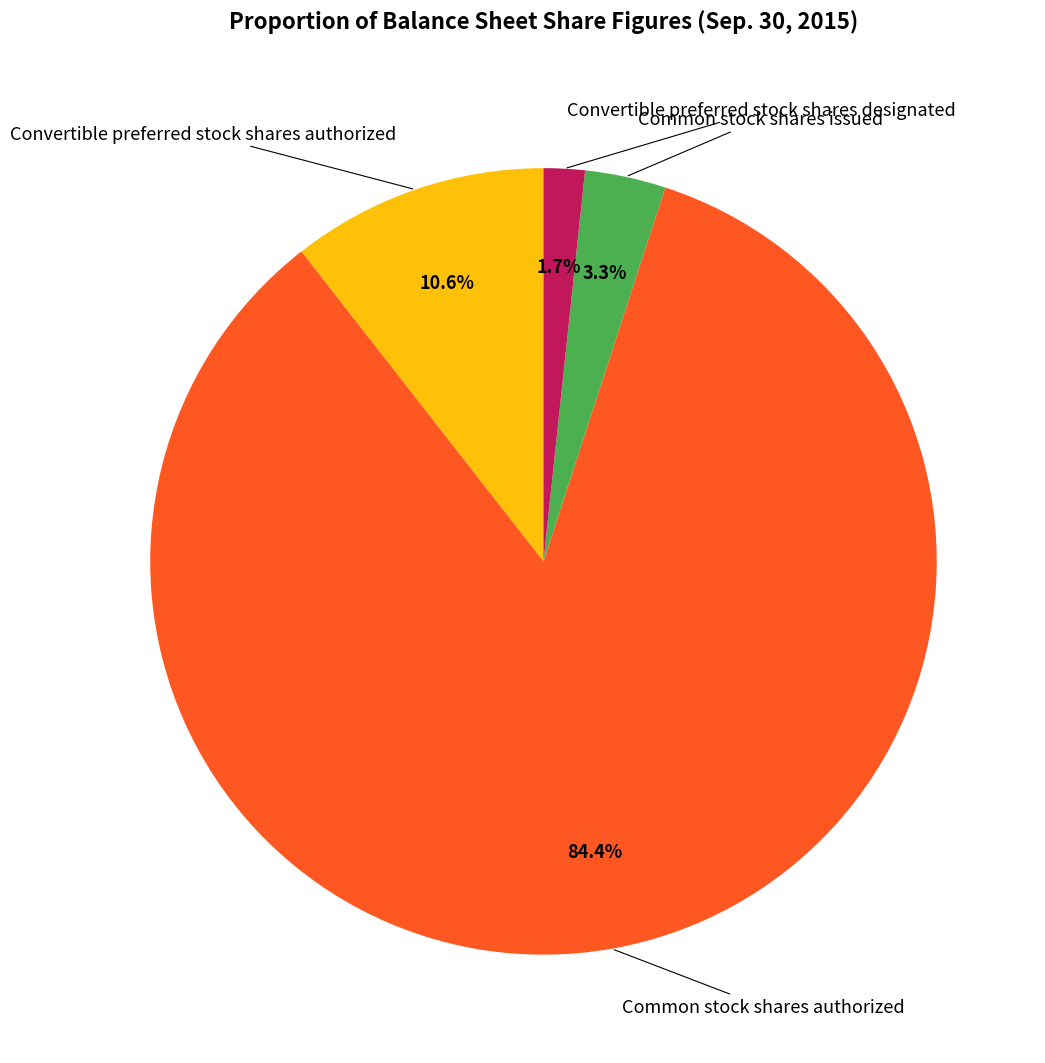

Does any single category account for the majority?

Yes